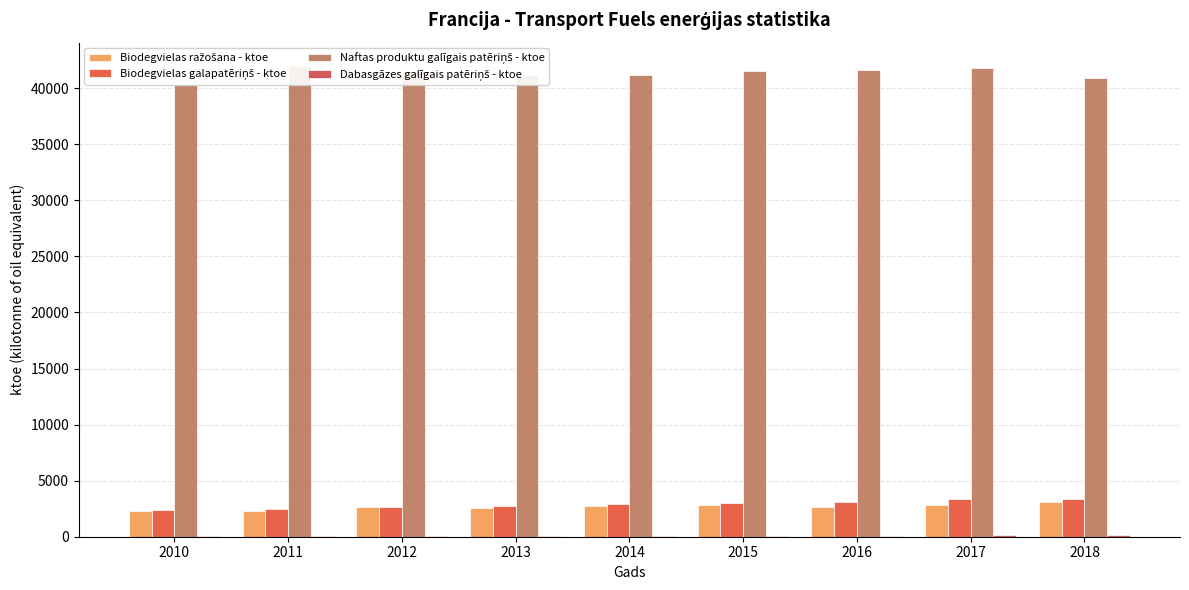

Reading left to right, transcribe all the data shown in this chart.

Biodegvielas ražošana - ktoe: 2267.8	2255.9	2606.5	2536.1	2756.1	2819.0	2649.9	2797.4	3114.6
Biodegvielas galapatēriņš - ktoe: 2419.6	2442.4	2676.0	2705.7	2942.0	2996.0	3106.0	3335.2	3393.2
Naftas produktu galīgais patēriņš - ktoe: 40253.6	41973.0	41559.8	41151.1	41197.6	41575.8	41619.3	41760.8	40887.5
Dabasgāzes galīgais patēriņš - ktoe: 32.4	71.8	78.0	85.2	91.0	93.3	97.0	119.1	139.1